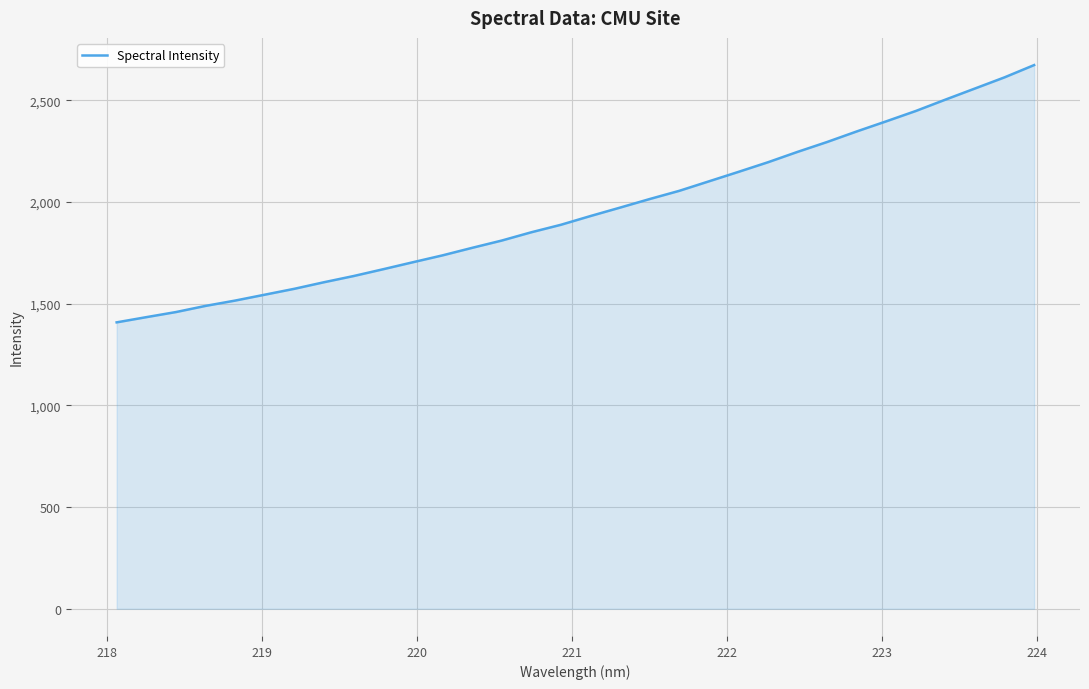

What is the sum of all values?

62613.9